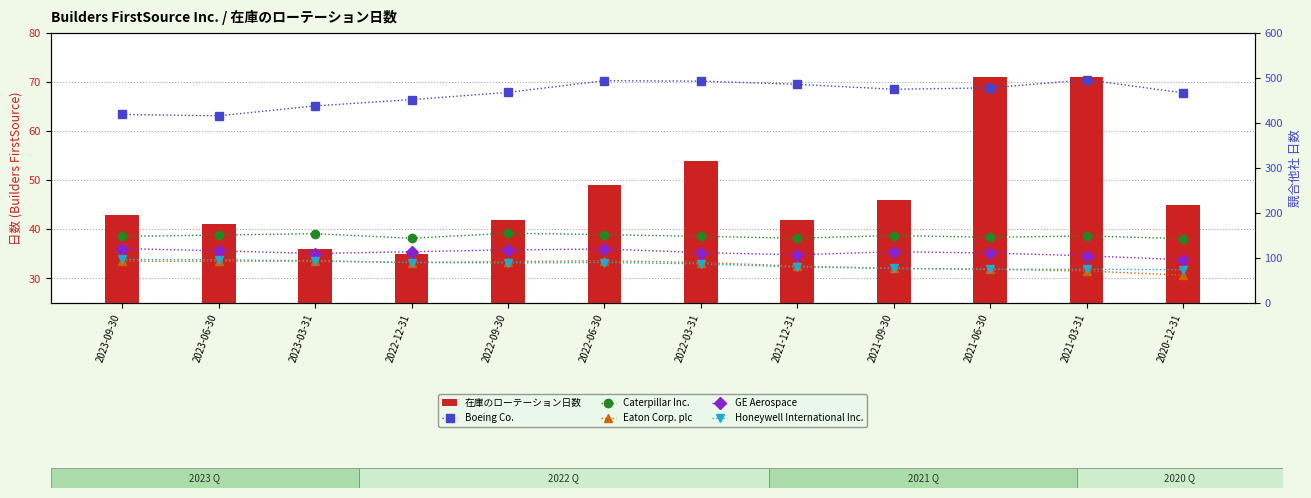

Where is GE Aerospace nearest to the value 108?

2021-12-31